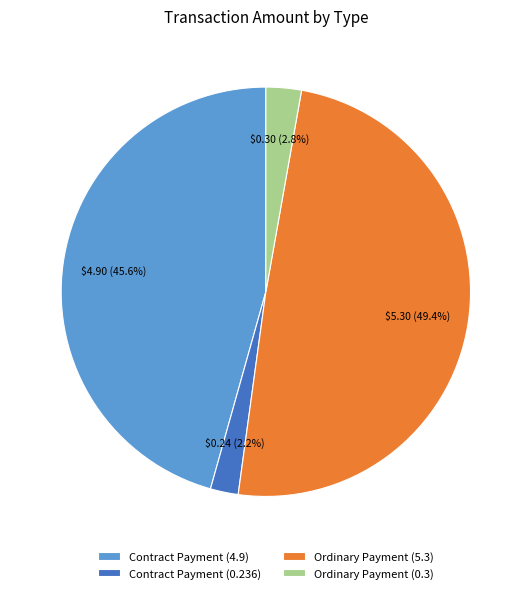

To the nearest percent, what portion does Contract Payment (4.9) represent?

46%